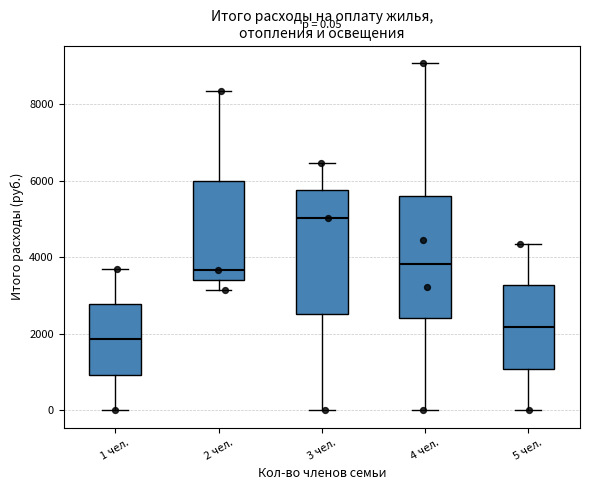

Which box's median line is the highest?

3 чел.